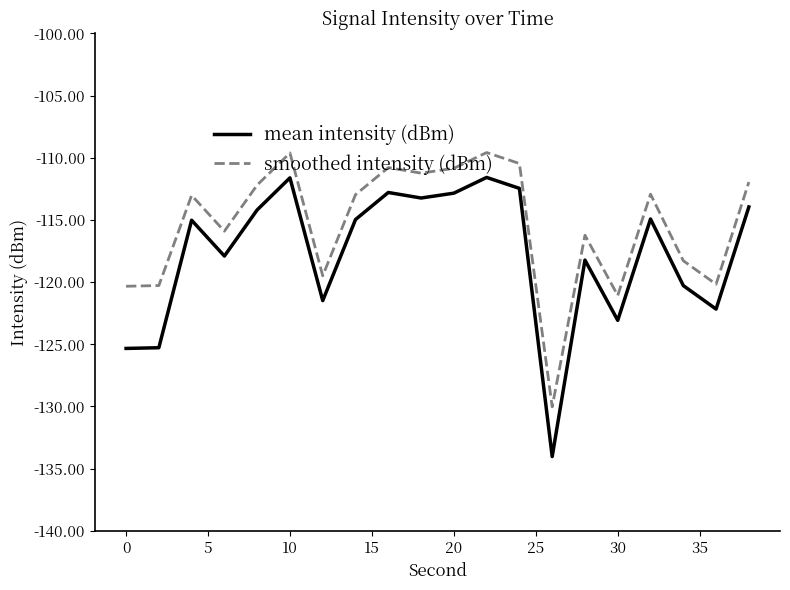

List the series in order of their overall mean, highest first.

smoothed intensity (dBm), mean intensity (dBm)